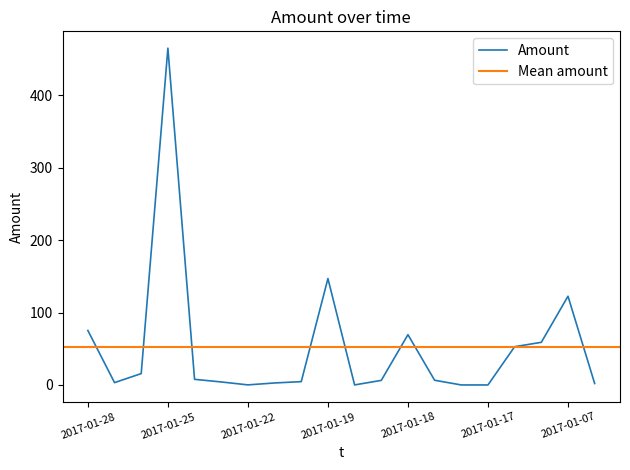

What is the value of the 9th point from the left?

4.6